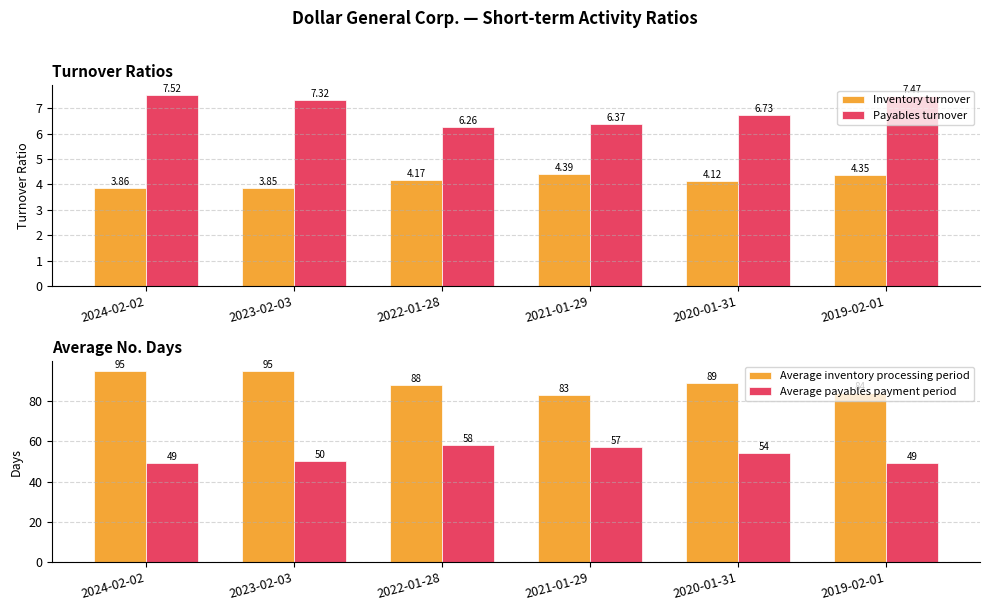

Which category has the lowest value in the Payables turnover series?

2022-01-28